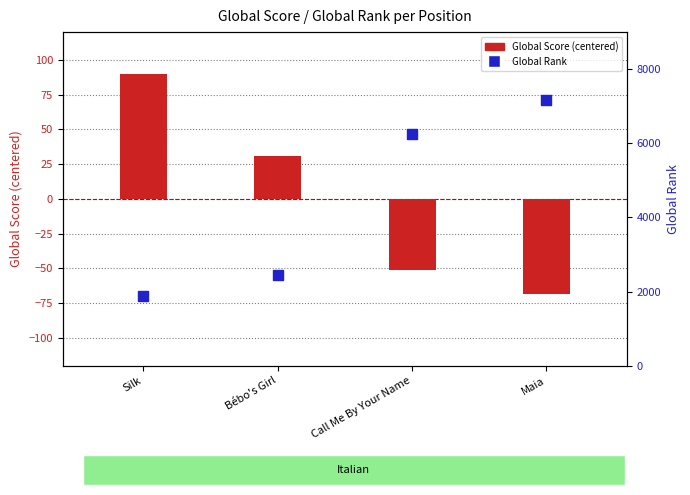

Which series reaches the minimum Y coordinate?

Global Score (centered)